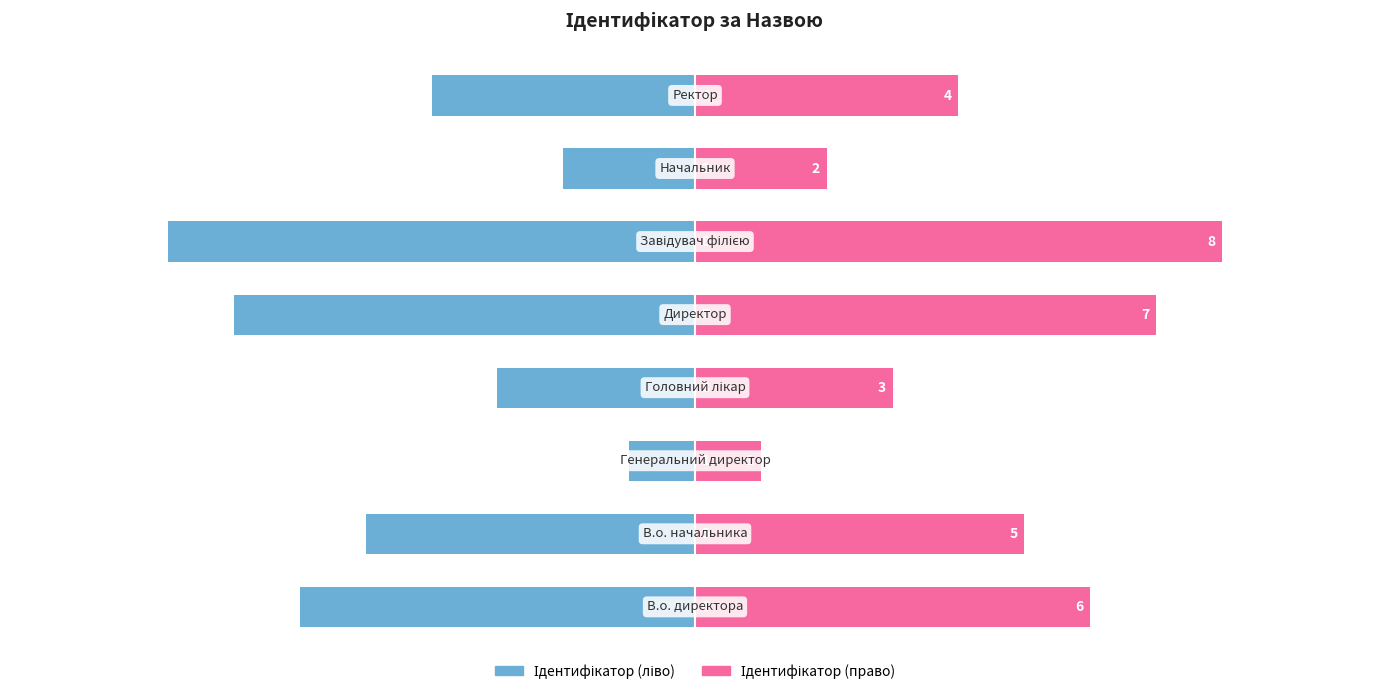

Reading left to right, transcribe all the data shown in this chart.

Ідентифікатор (ліво): -6	-5	-1	-3	-7	-8	-2	-4
Ідентифікатор (право): 6	5	1	3	7	8	2	4